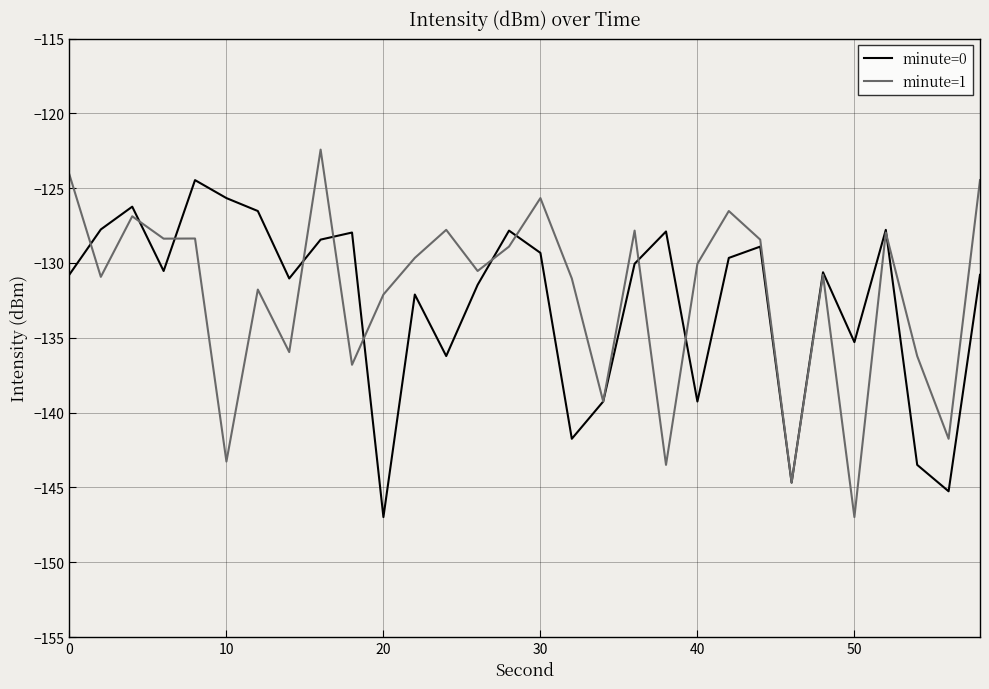

What is the maximum value for minute=1?

-122.4